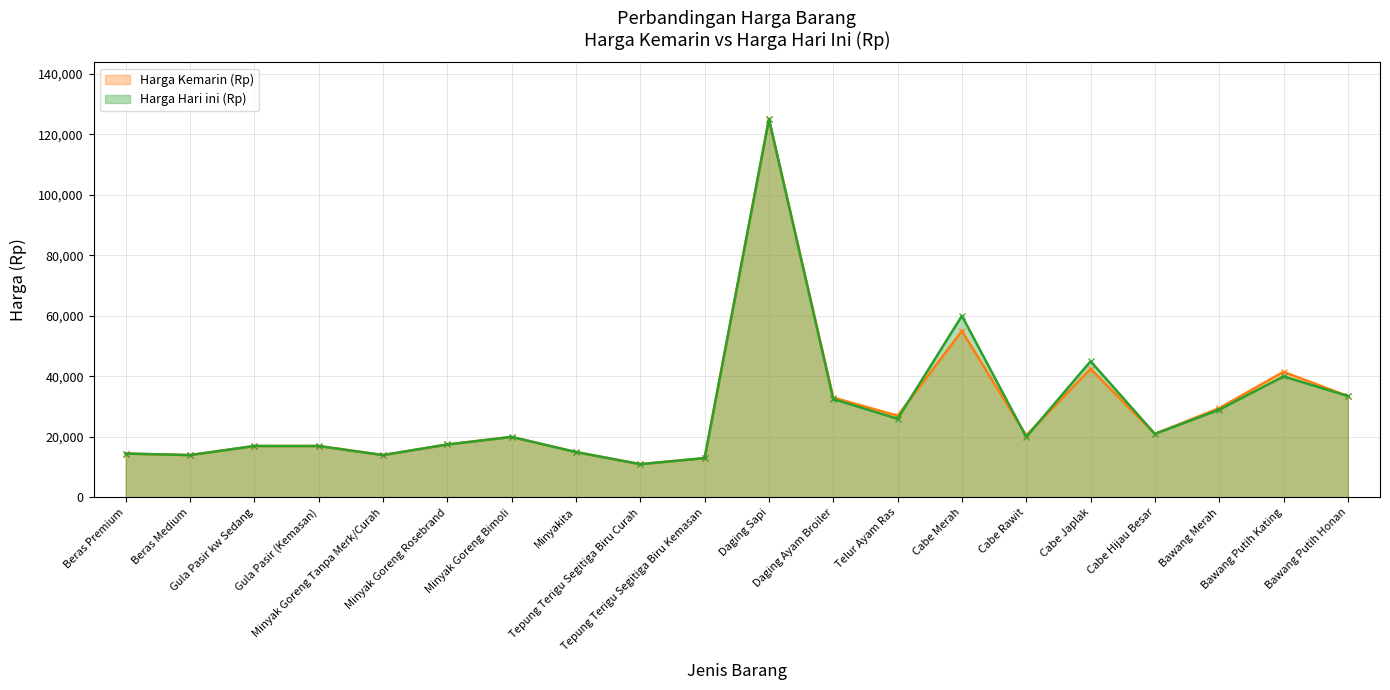

True or false: Harga Hari ini (Rp) and Harga Kemarin (Rp) intersect in this chart.

True